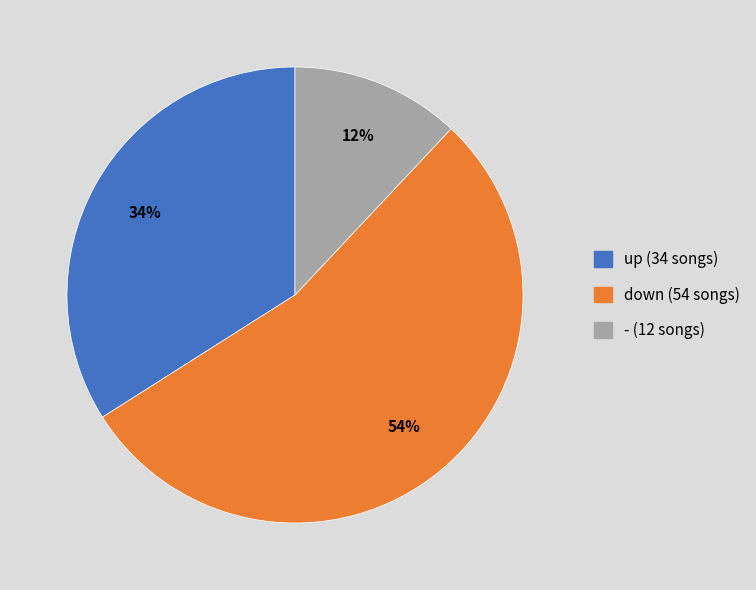

Count the number of slices in the pie.

3